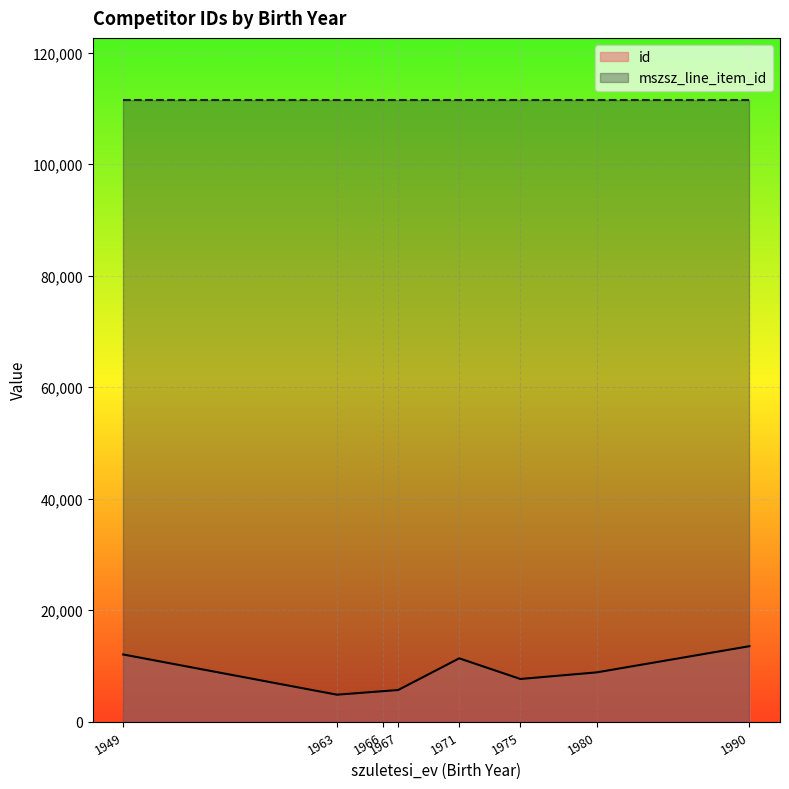

What is the spread (max minus min) of values at 1971?

100151